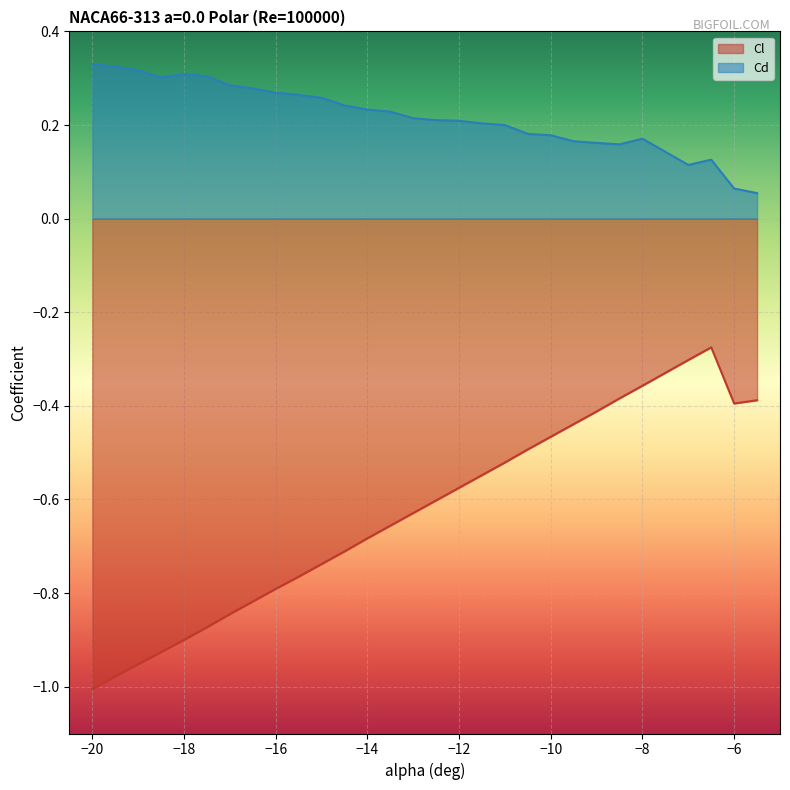

Is it true that Cd equals 0.3 at -15.5?

True